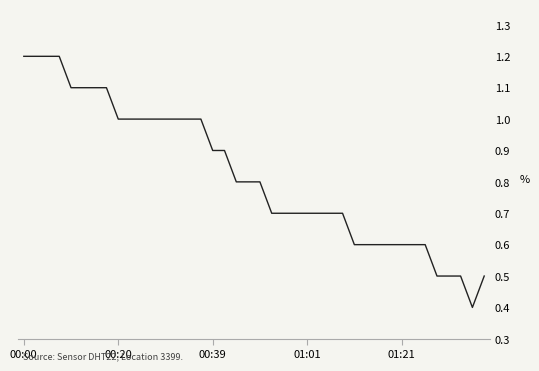

What is the difference between the maximum and minimum values?

0.8